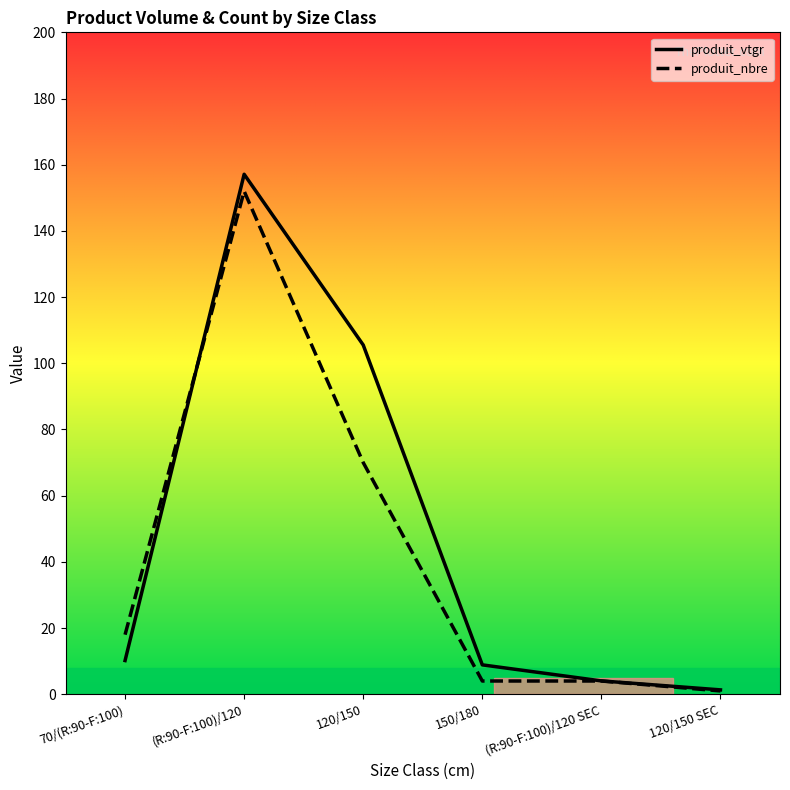

Is this an area chart (filled region under the line)?

No